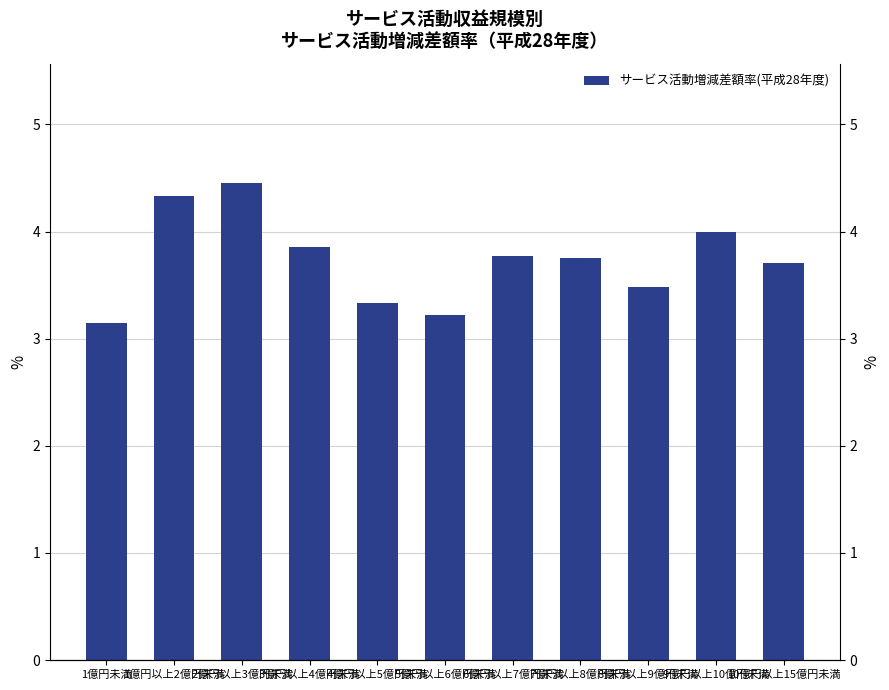

The value at 7億円以上8億円未満 is 5.3. True or false?

False